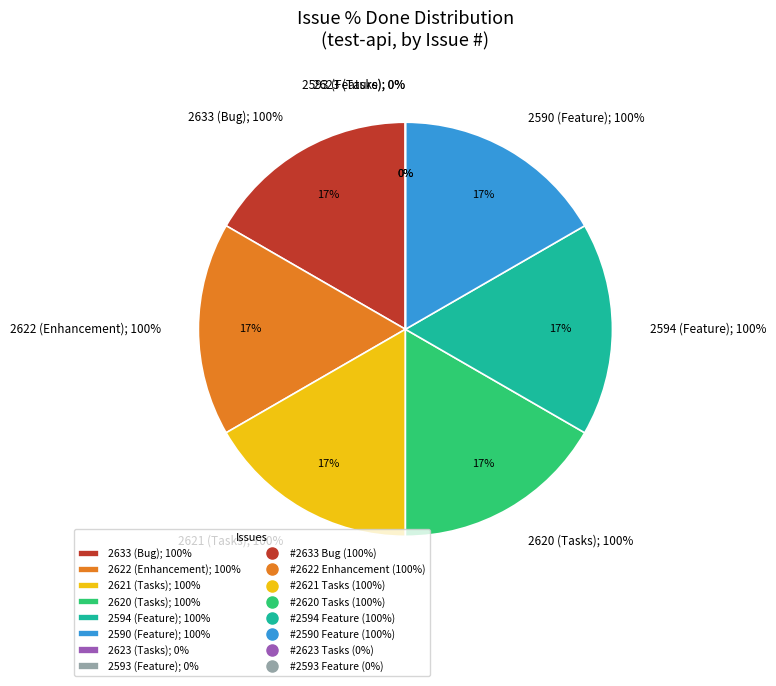

Is it true that 2621 is 17% of the pie?

True